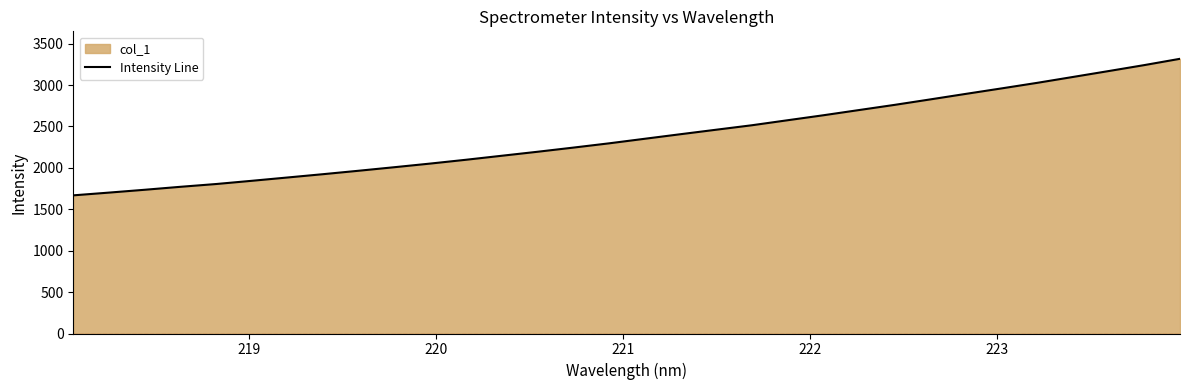

True or false: the data has more than 1 interior local peaks.

False